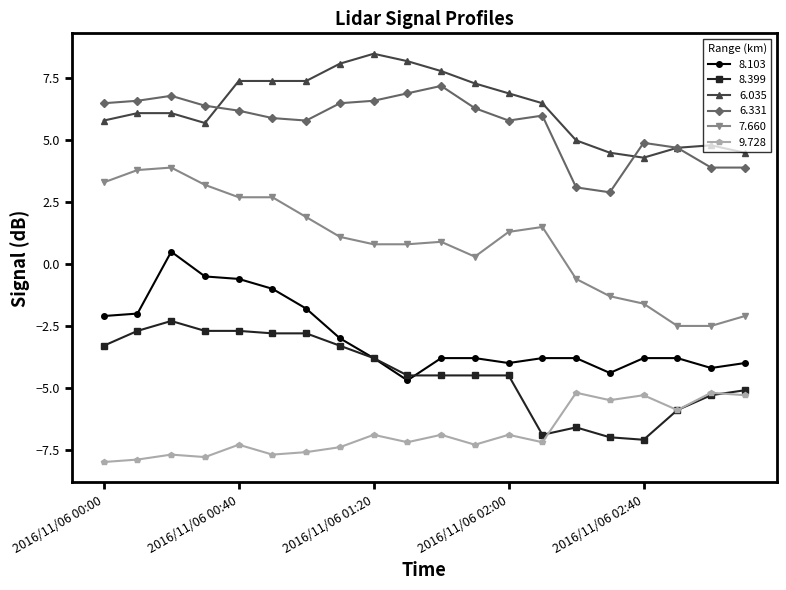

True or false: 6.331 and 7.660 intersect in this chart.

False